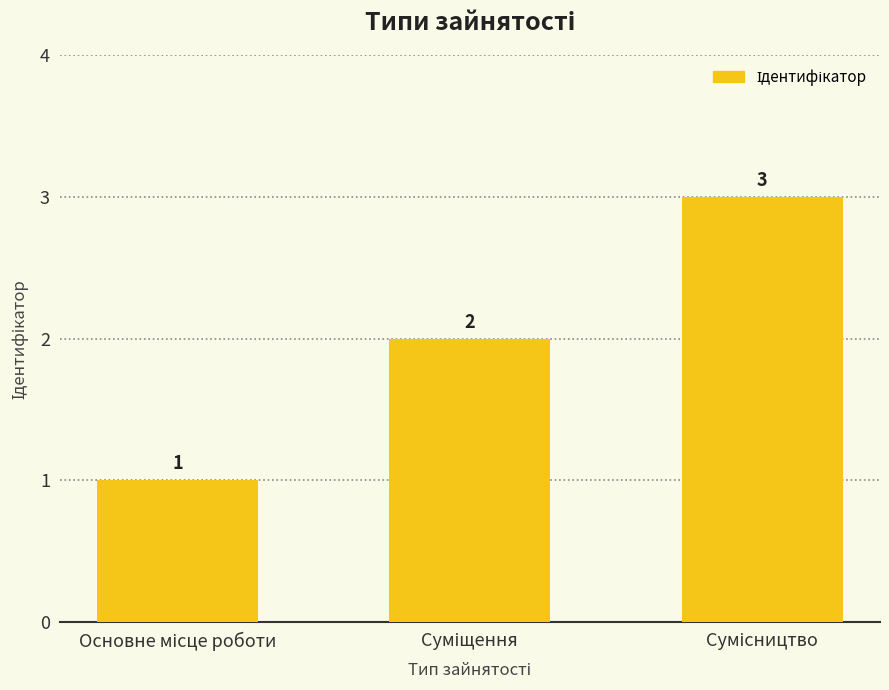

What is the value of the 1st bar from the left?

1